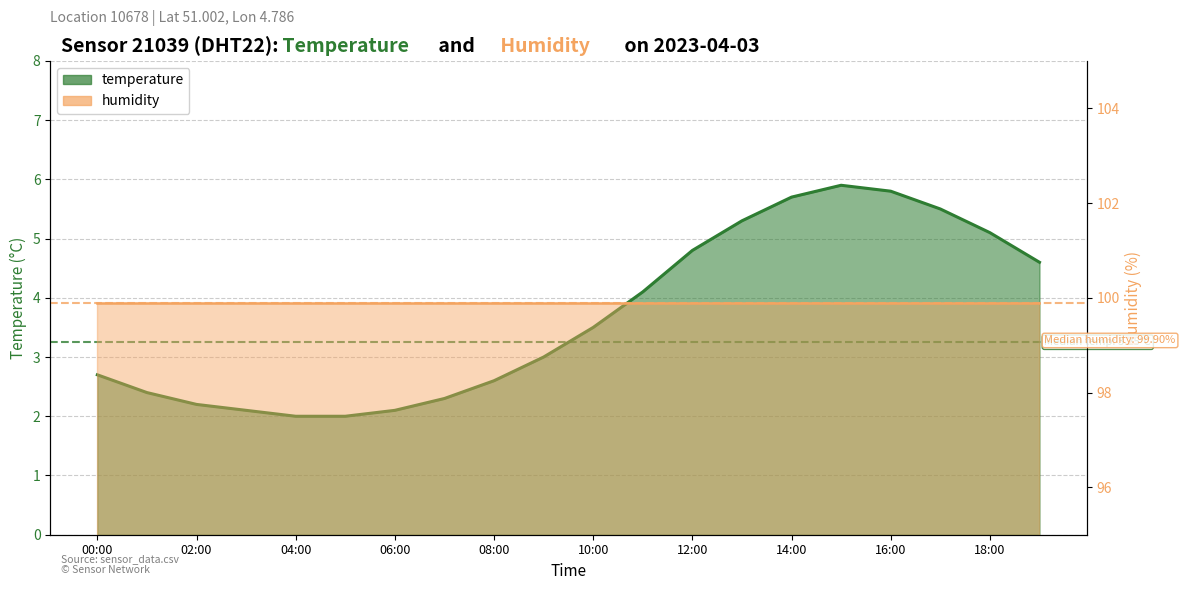

Reading right to left, list all the values displayed in this chart.

19:00=4.6	18:00=5.1	17:00=5.5	16:00=5.8	15:00=5.9	14:00=5.7	13:00=5.3	12:00=4.8	11:00=4.1	10:00=3.5	09:00=3.0	08:00=2.6	07:00=2.3	06:00=2.1	05:00=2.0	04:00=2.0	03:00=2.1	02:00=2.2	01:00=2.4	00:00=2.7